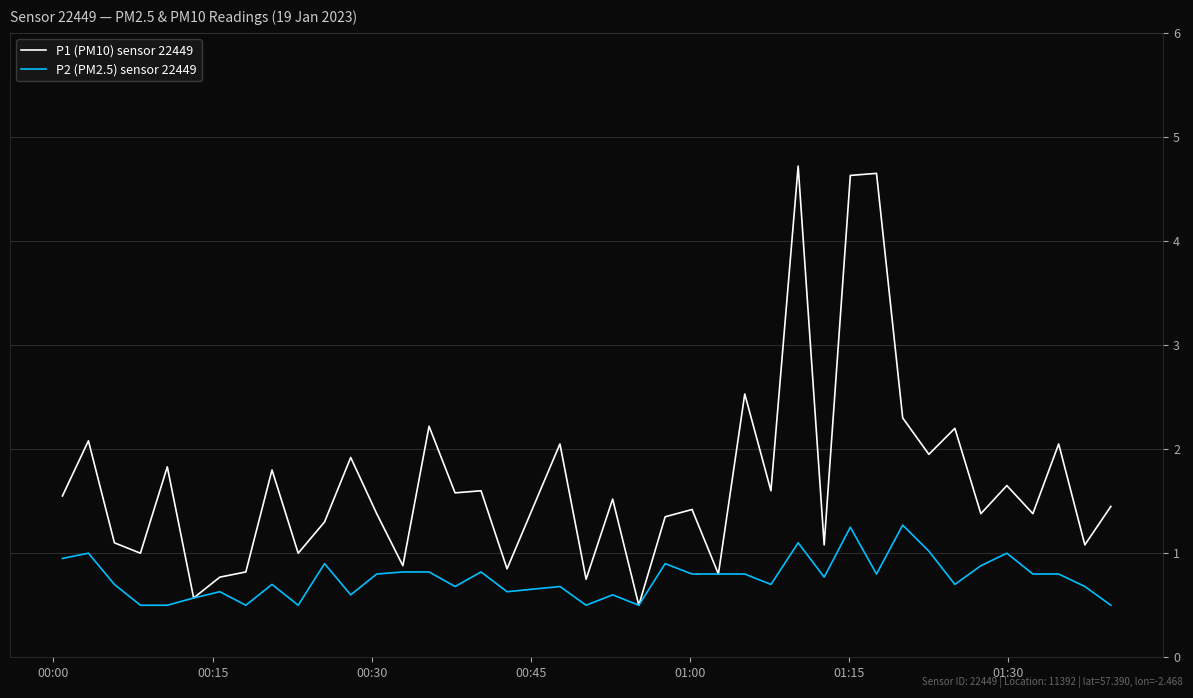

Does the chart have visible grid lines?

Yes